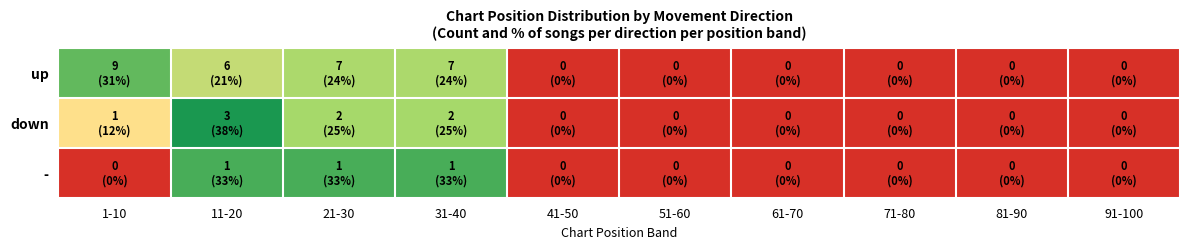

Count the number of categories in the chart.

10